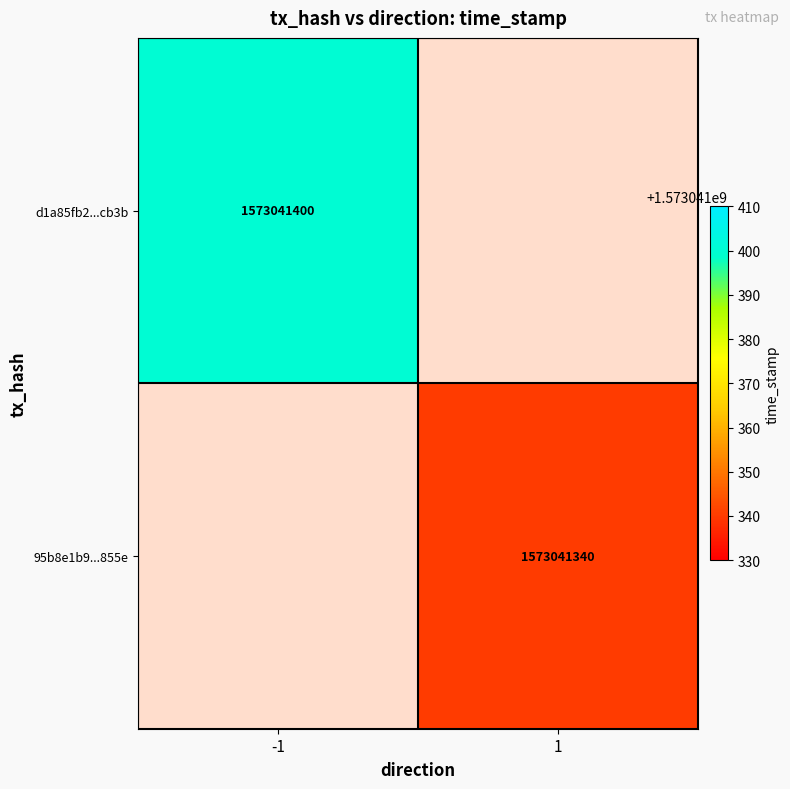

Which series has the largest total across all categories?

d1a85fb2519be4bf71e0225c9db6f926360cb3b